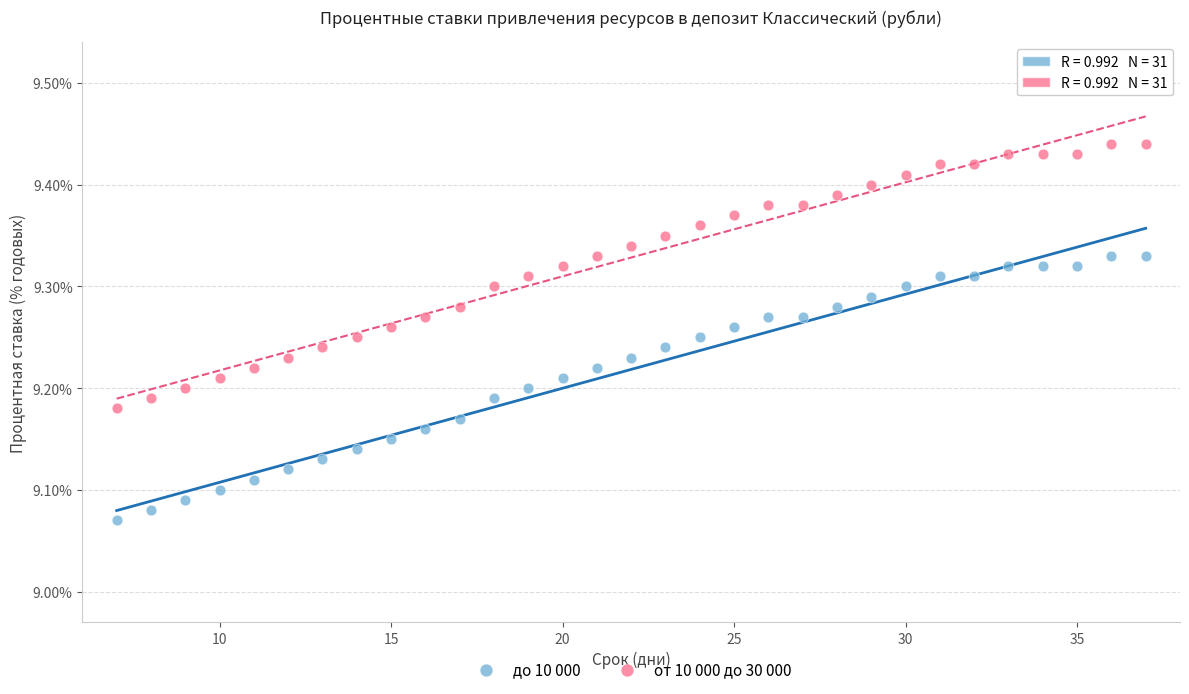

Which series contains the lowest Y value?

до 10 000